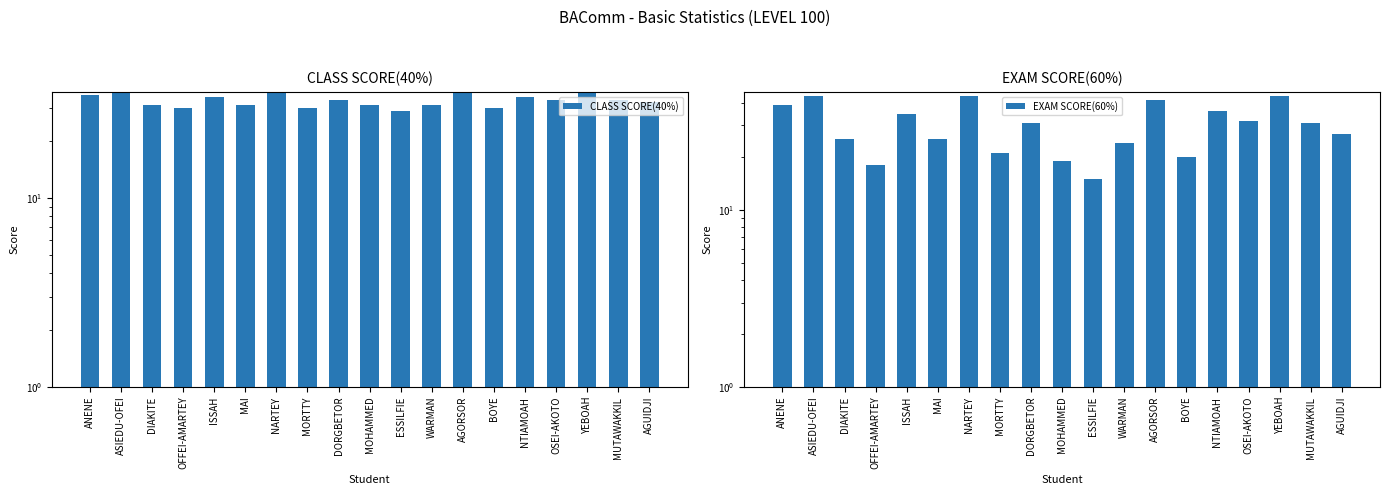

What is the approximate value of EXAM SCORE(60%) at ESSILFIE, to the nearest 5?

15